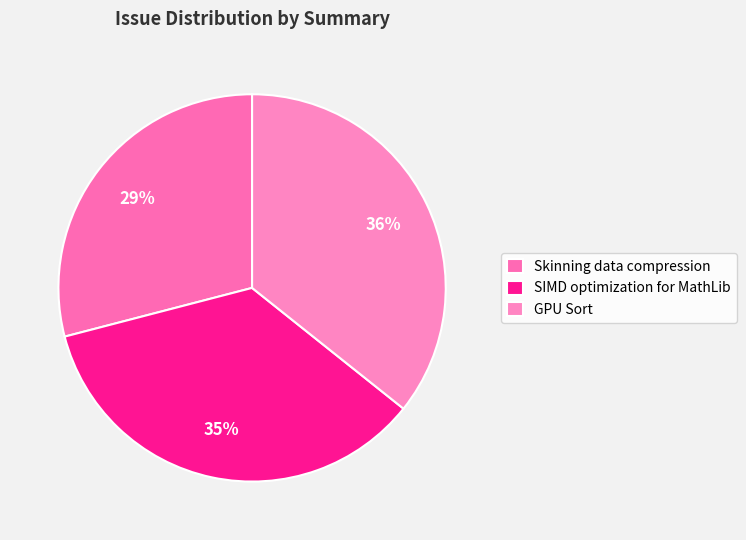

True or false: GPU Sort accounts for 23% of the total.

False